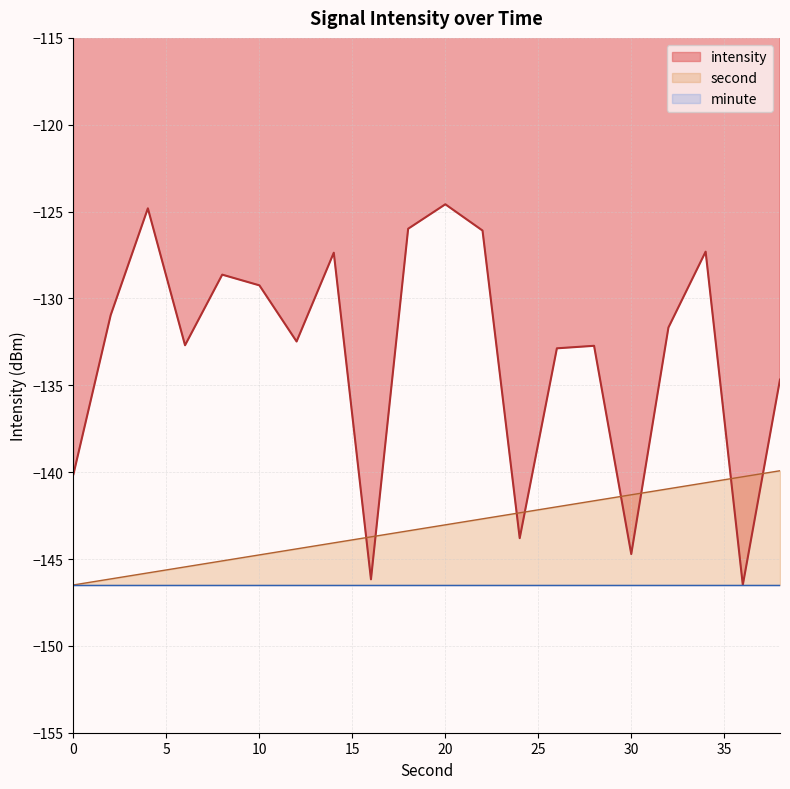

What is the average value of the second series?

-143.2